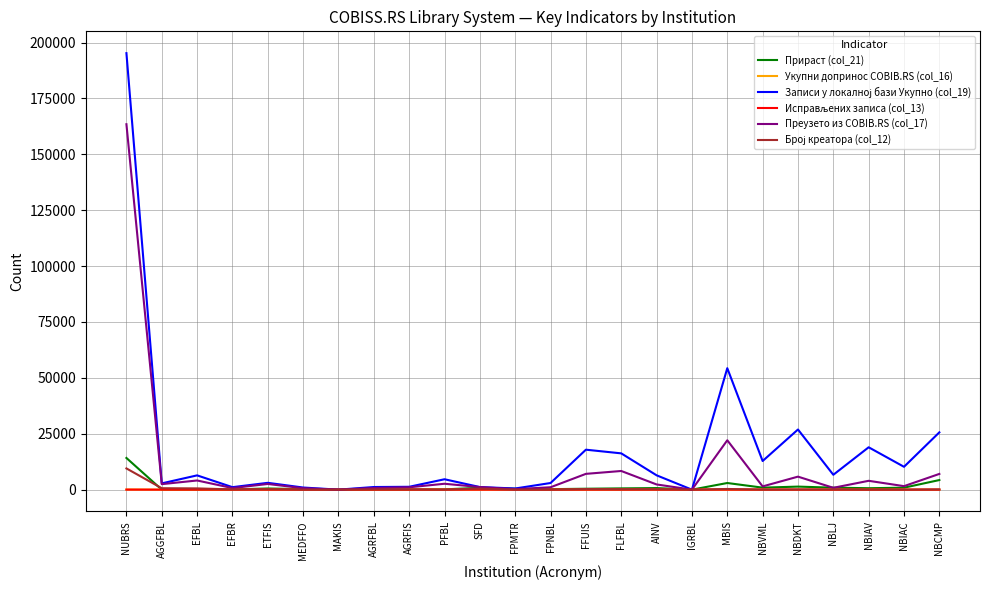

At which category is the sum across all series the highest?

NUBRS